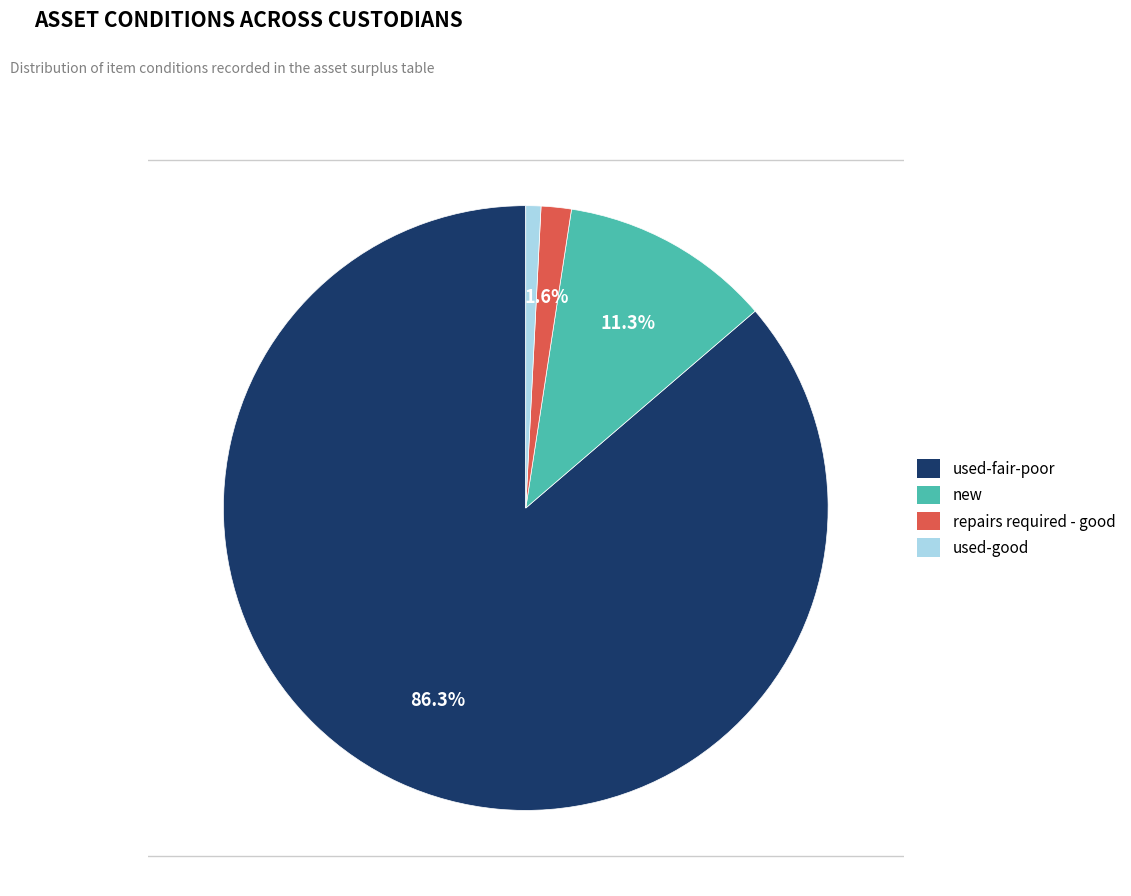

Which slice is the smallest?

used-good